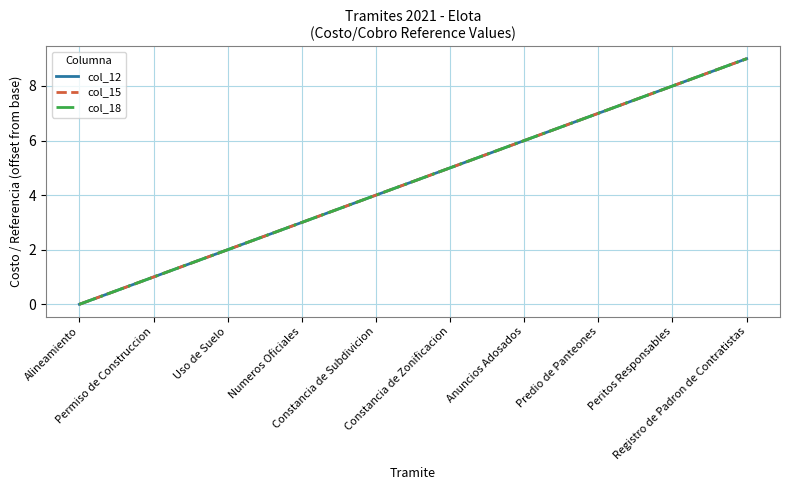

Does the chart display data point markers on the line(s)?

No